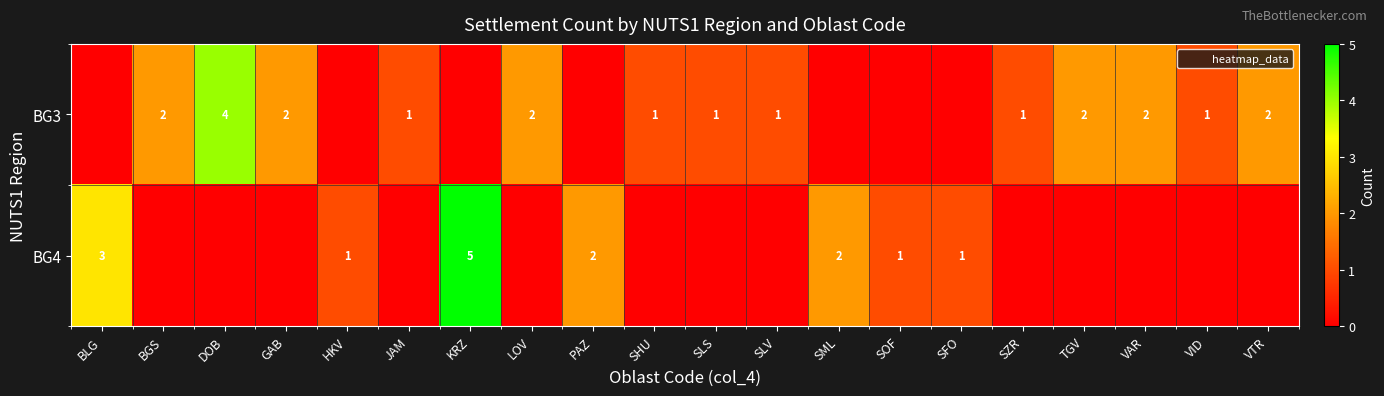

True or false: BG3 has a value of 1 at SZR.

True